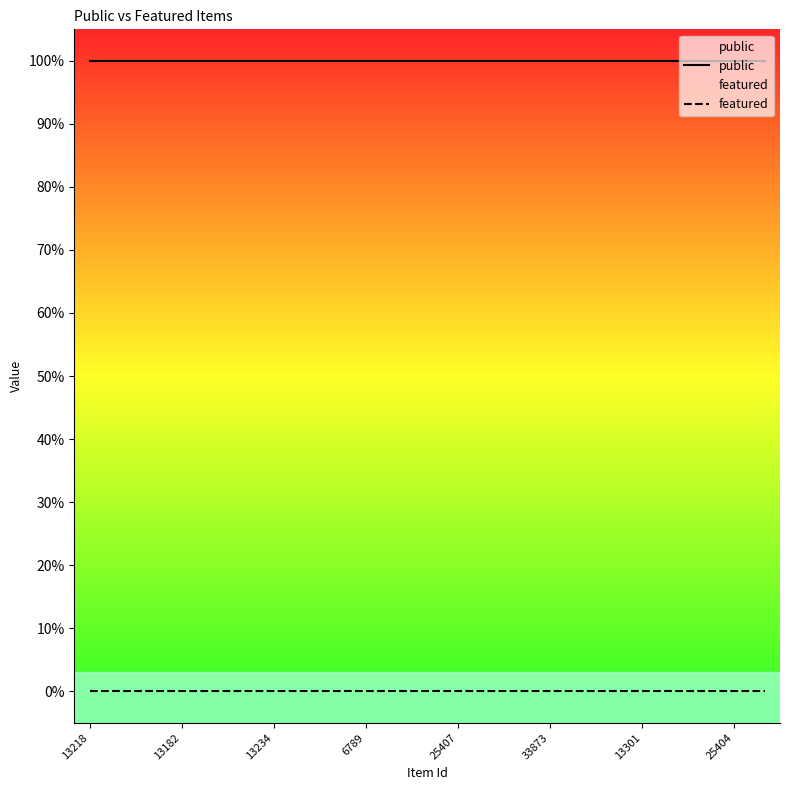

The public series shows 0 at 33873. True or false?

False